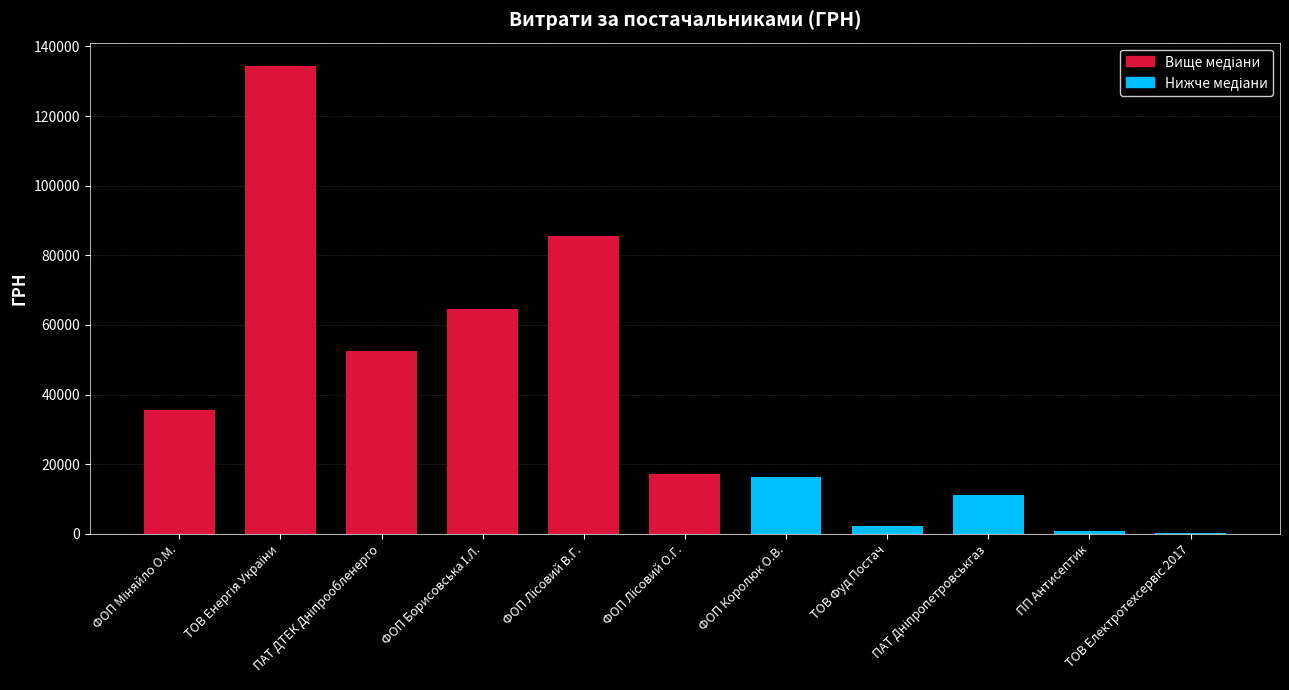

What is the sum of all values?

420054.6